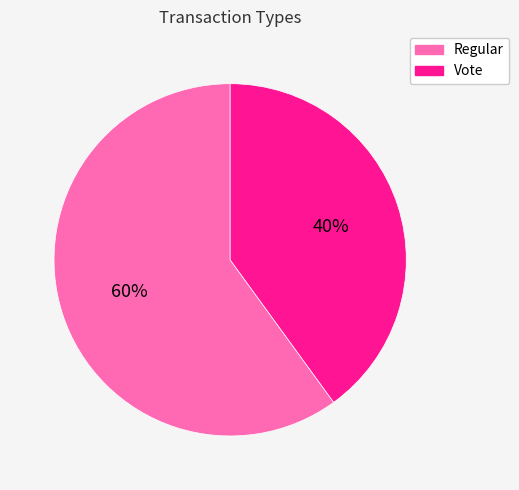

What percentage is the Regular slice, to the nearest percent?

60%